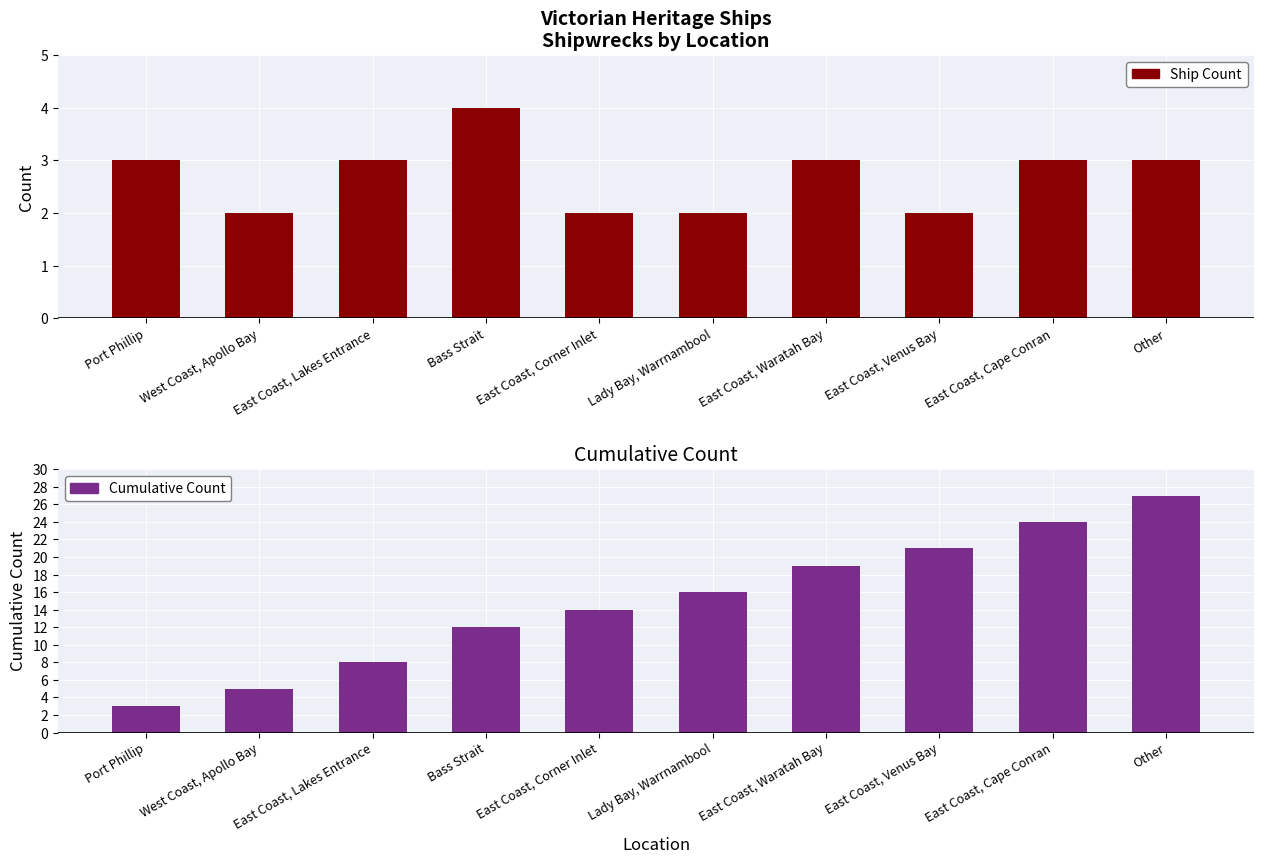

Which series has the largest range (max minus min)?

Cumulative Count